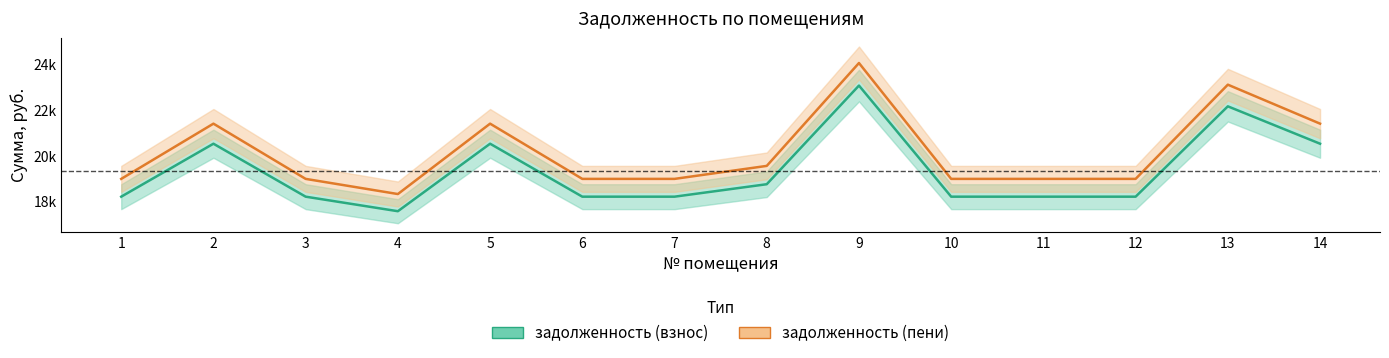

The value of задолженность (взнос) at 6 is 18211.2. True or false?

True